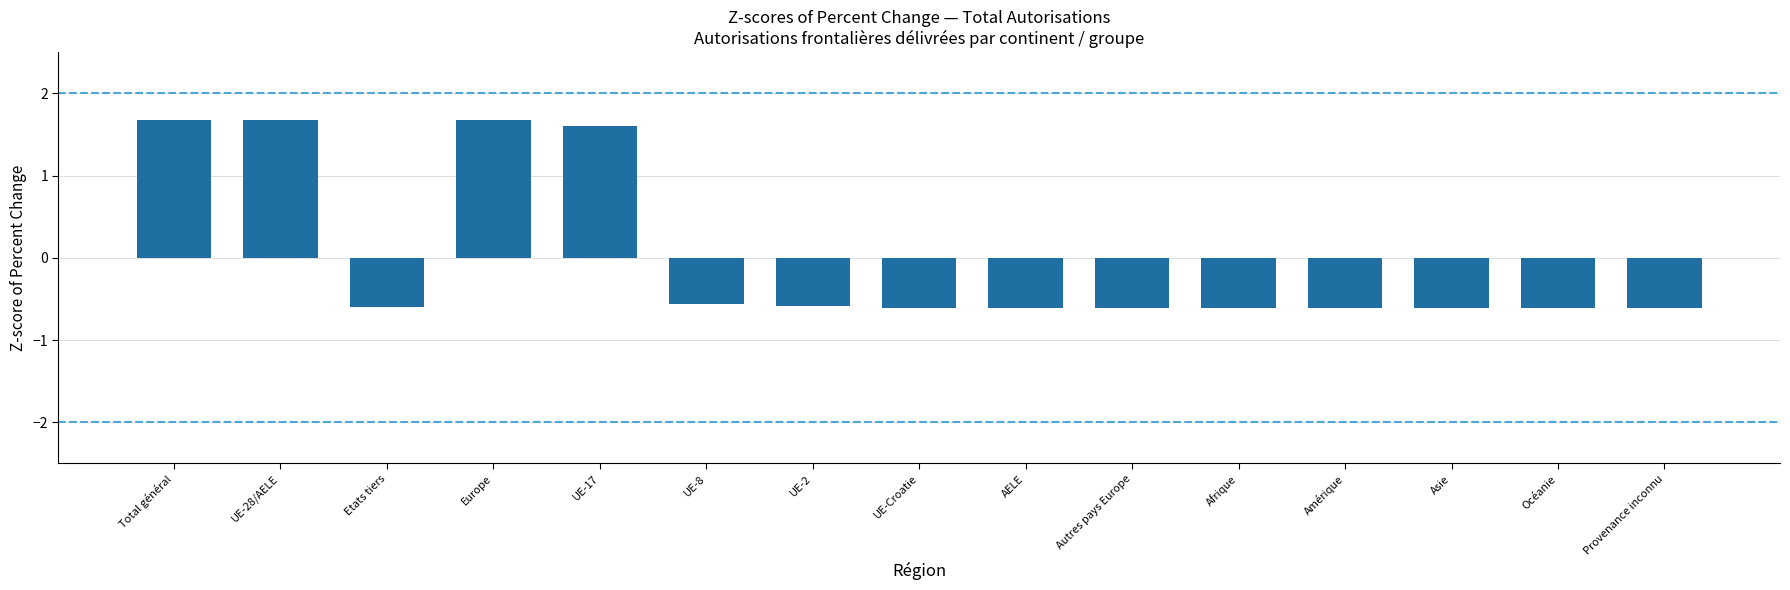

Is it true that the value at Europe is 2.9?

False